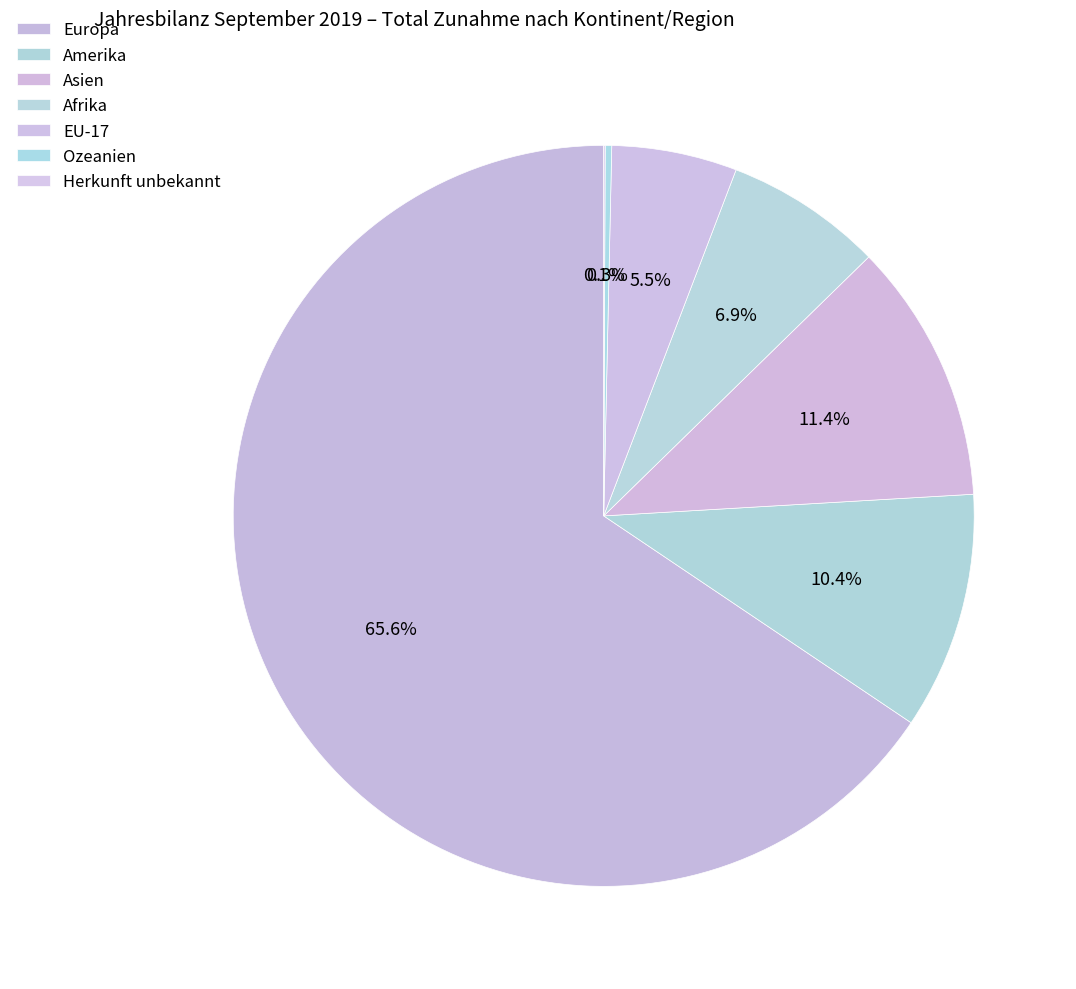

To the nearest percent, what is the difference between the Europa and EU-17 slice percentages?

60%